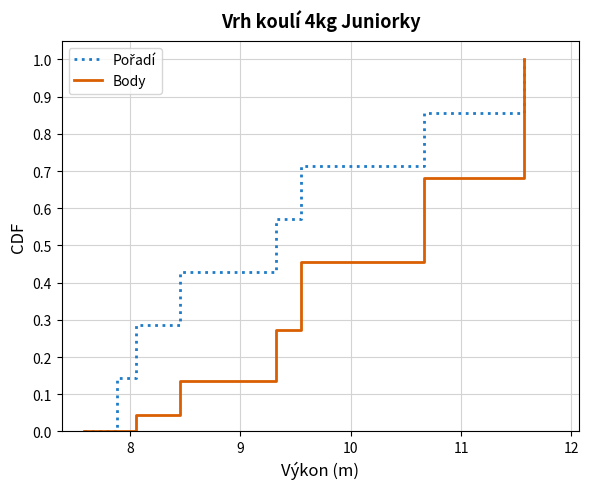

How many distinct data groups are displayed?

2